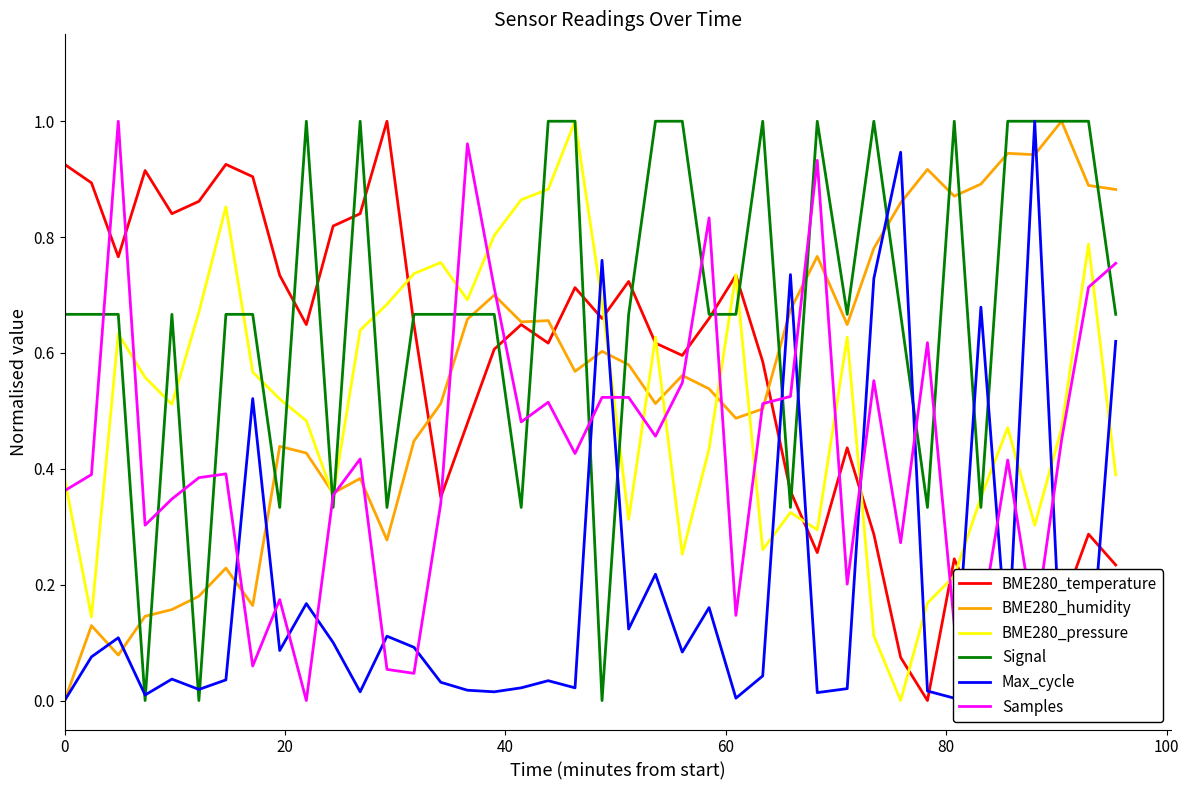

Which series has the largest total across all categories?

Signal